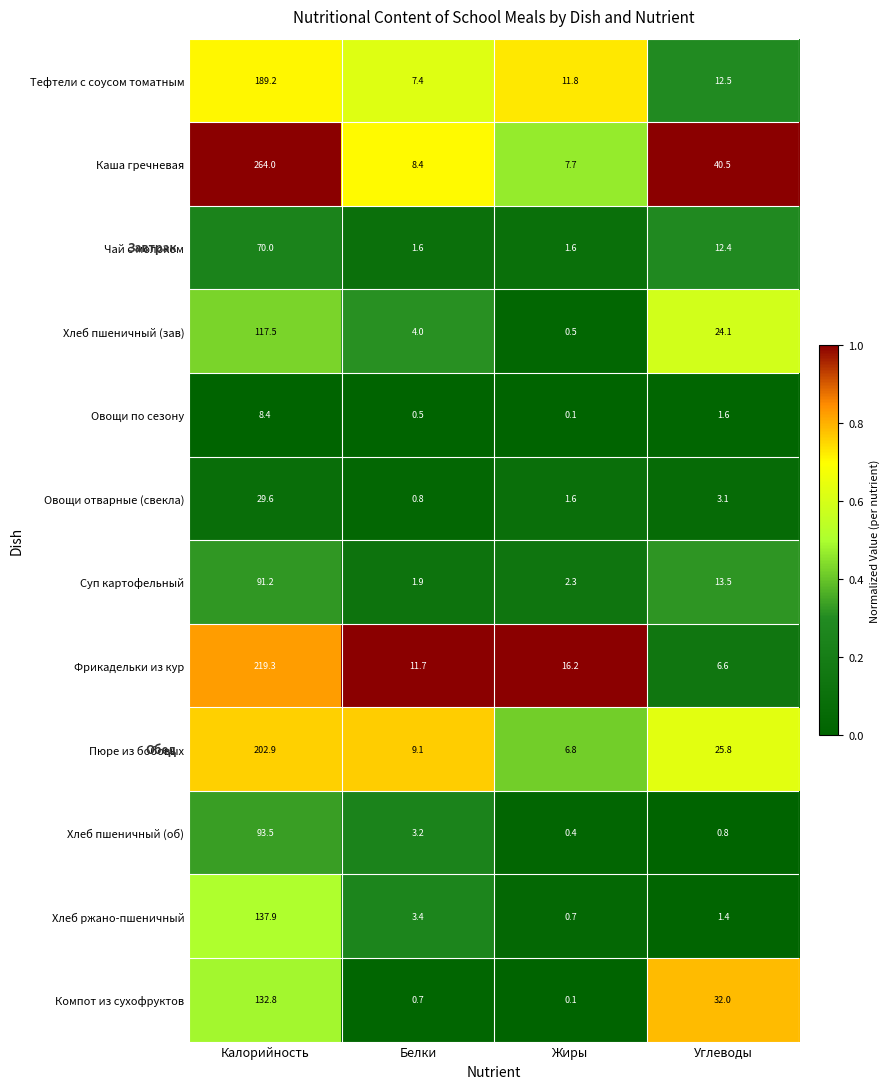

What is the sum of all Хлеб ржано-пшеничный values?

143.4